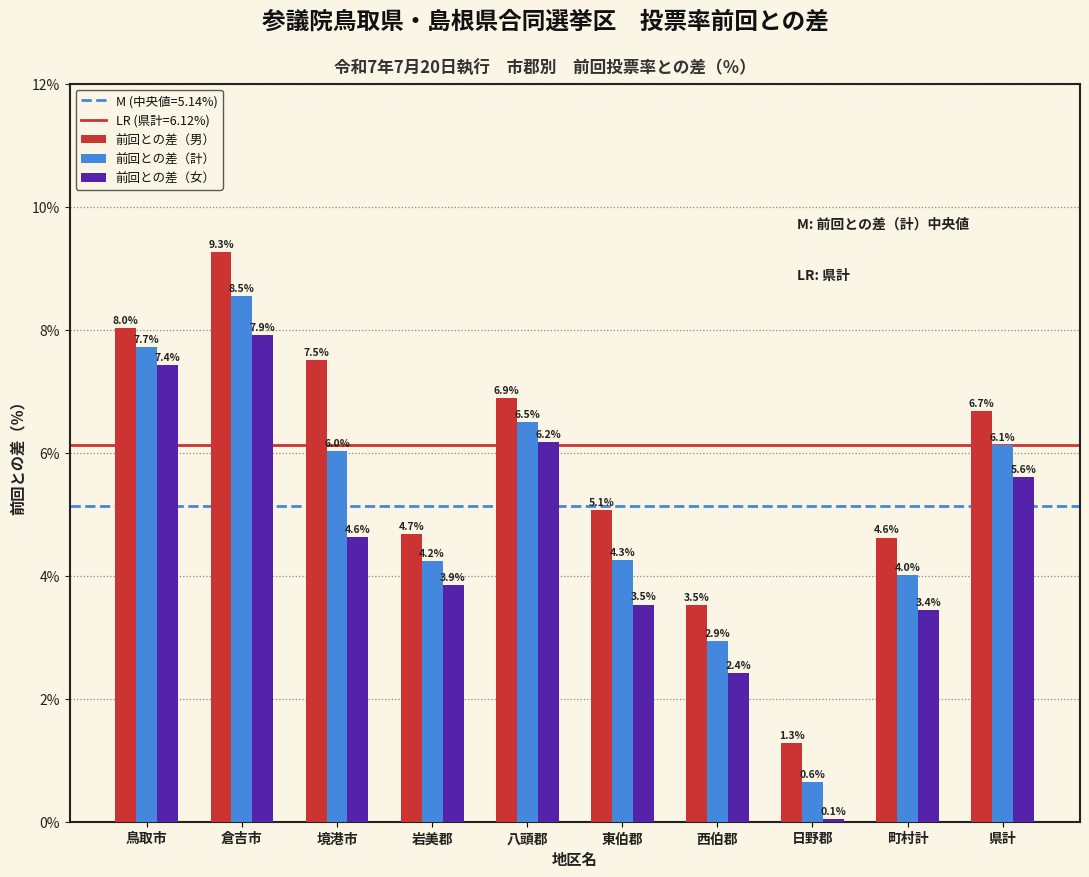

Reading right to left, transcribe all the data shown in this chart.

前回との差（男）: 6.7	4.6	1.3	3.5	5.1	6.9	4.7	7.5	9.3	8.0
前回との差（計）: 6.1	4.0	0.6	2.9	4.3	6.5	4.2	6.0	8.5	7.7
前回との差（女）: 5.6	3.4	0.1	2.4	3.5	6.2	3.9	4.6	7.9	7.4